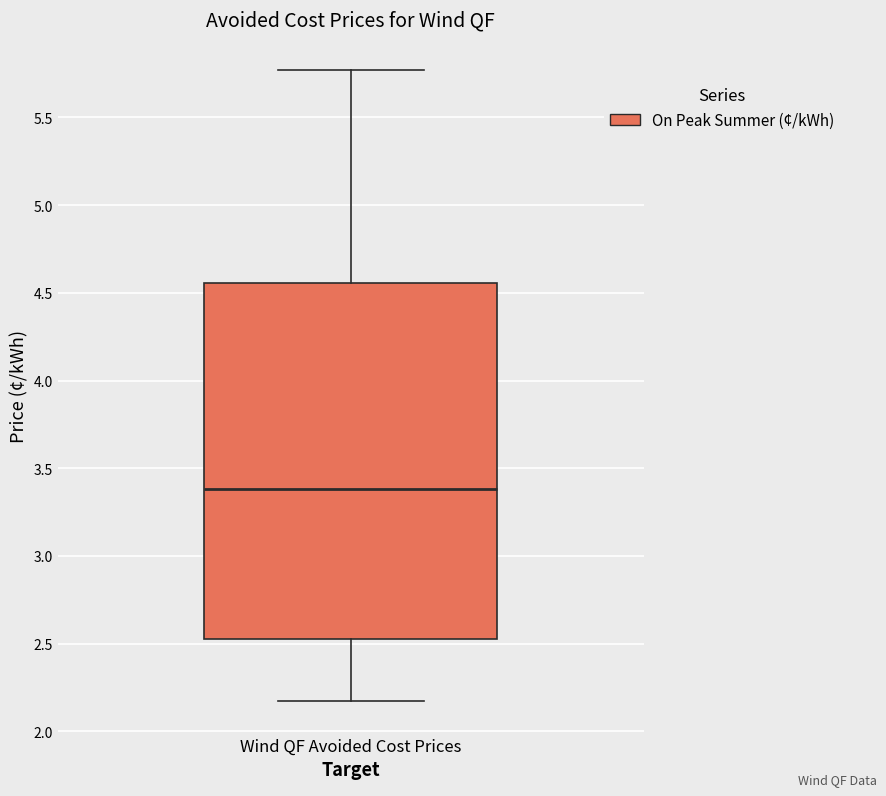

Transcribe this box plot: give where the median line is, the range the box spans, and where the two whiskers end, as read against the y-axis. The values are not printed on the chart, so give them approximately, as read against the axis.

median 3.40, box 2.55 to 4.55, whiskers 2.15 to 5.75